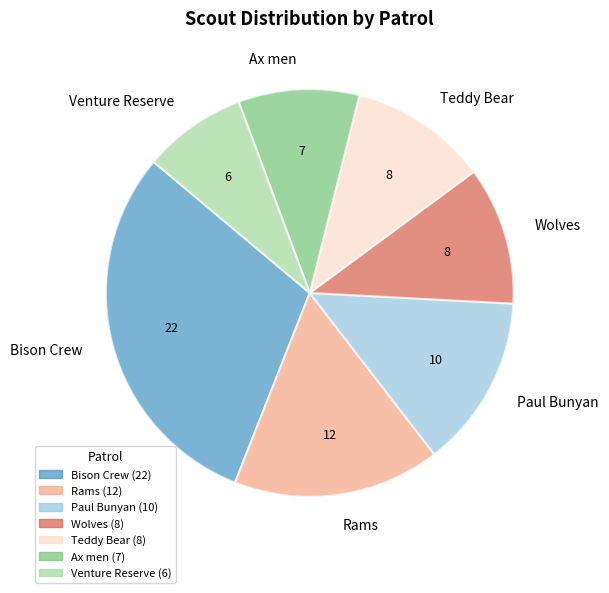

What is the ratio of the value at Rams to the value at Wolves?

1.5